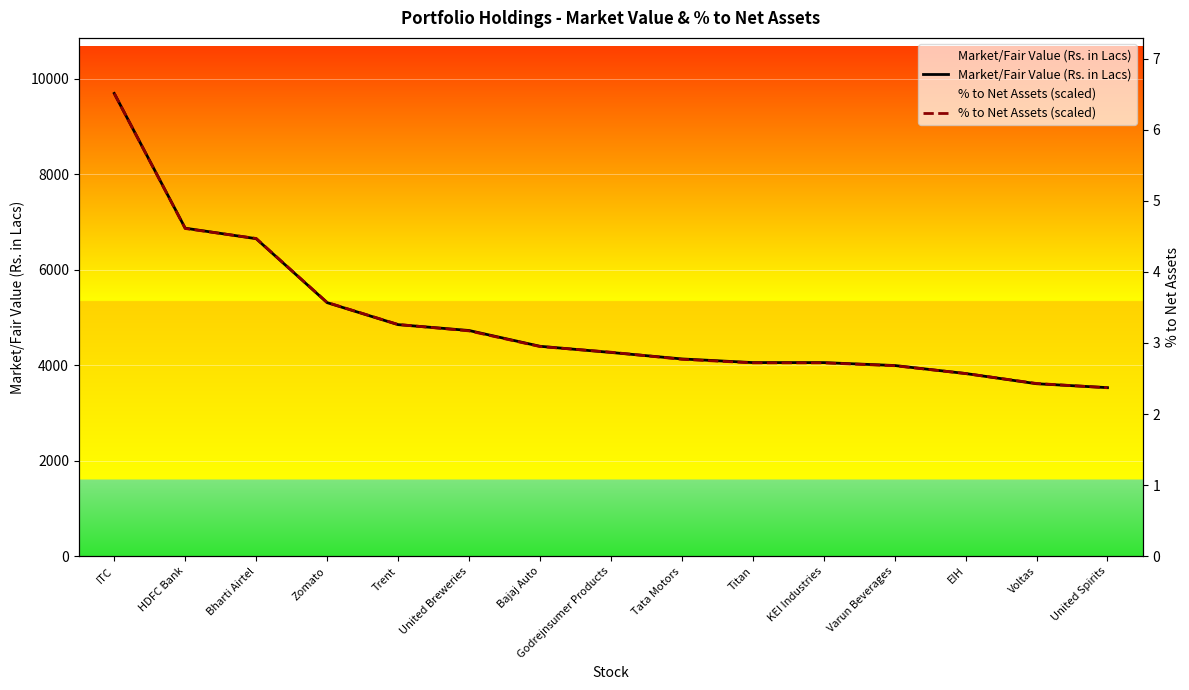

Between which two adjacent categories do Market/Fair Value (Rs. in Lacs) and % to Net Assets (scaled) first intersect?

HDFC Bank and Bharti Airtel